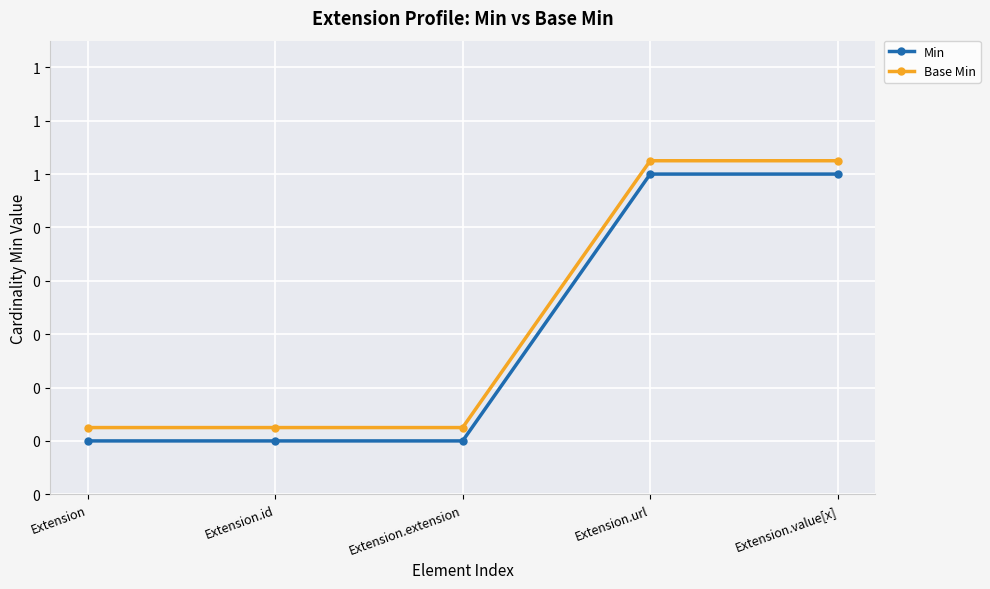

True or false: Min has a value of 0.2 at Extension.url.

False